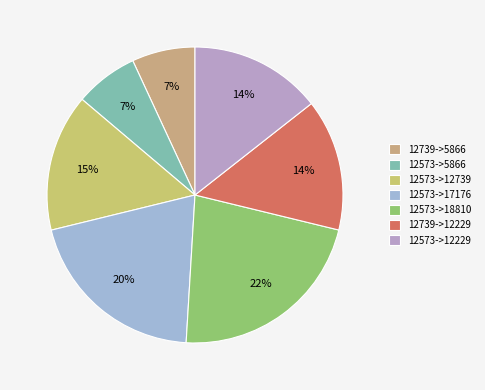

The 12739->5866 slice represents 7% of the pie. True or false?

True